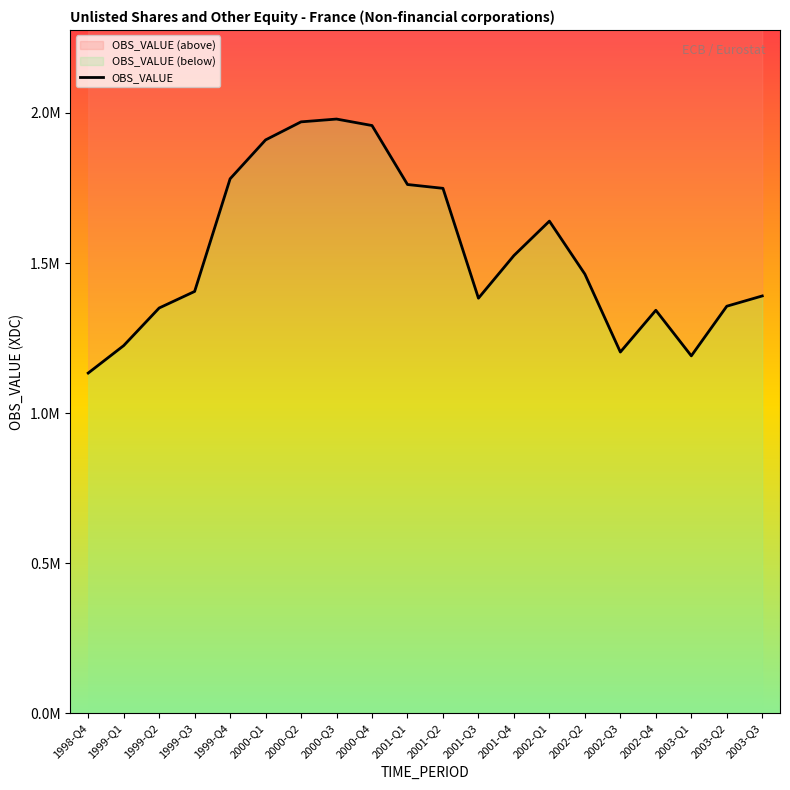

What is the ratio of the value at 2001-Q2 to the value at 2000-Q1?

0.9